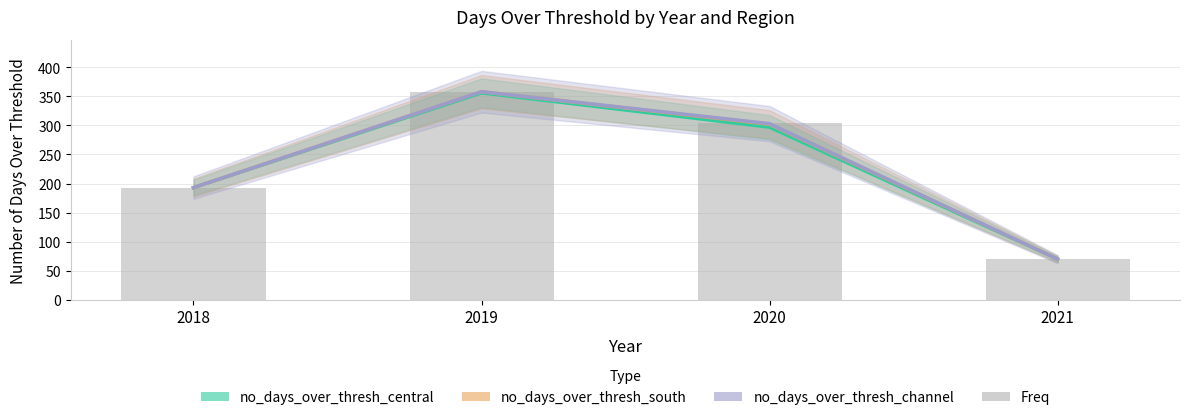

True or false: Freq has a value of 148 at 2019.

False